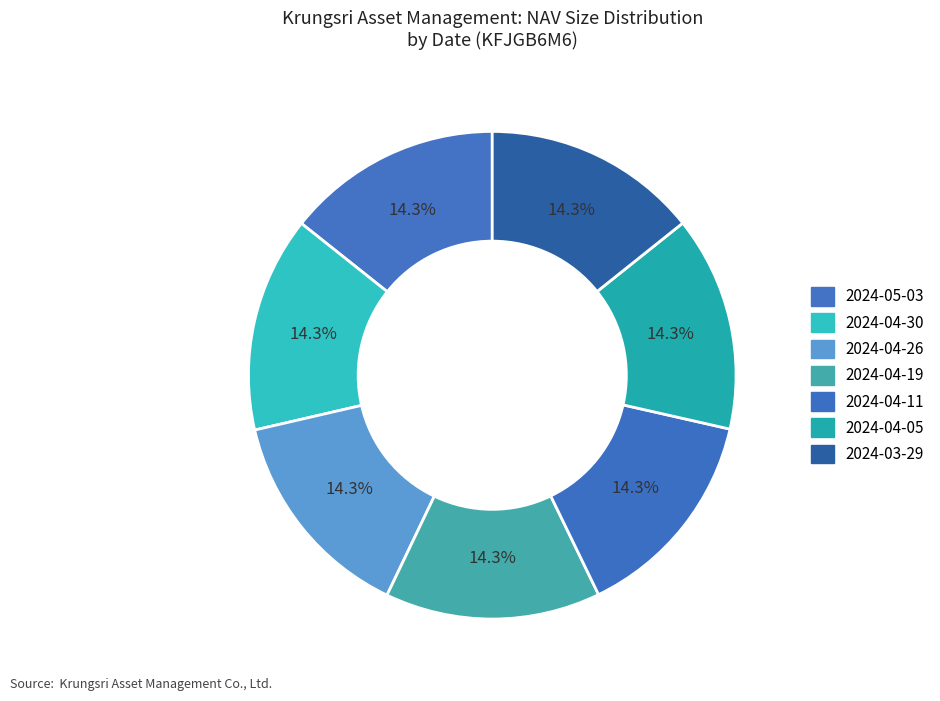

How many slices are in this pie chart?

7